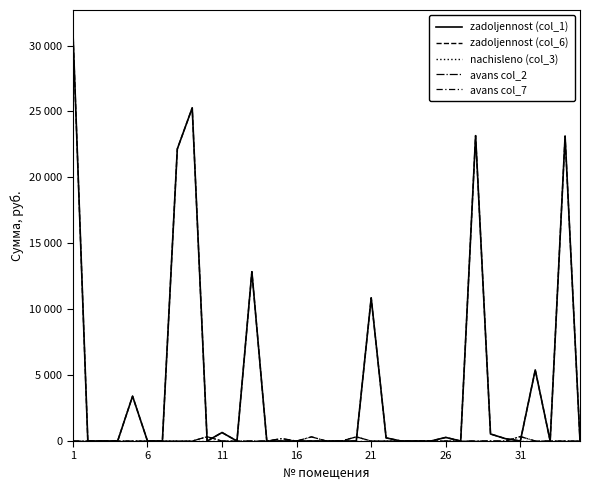

True or false: avans col_2 and zadoljennost (col_6) cross at least once.

True